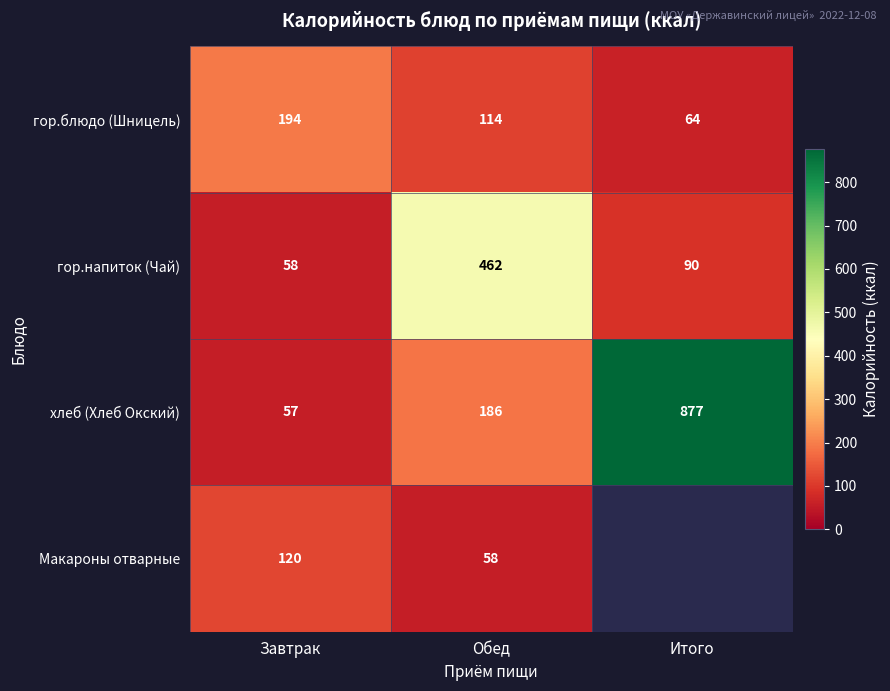

Is it true that гор.напиток (Чай) equals 462 at Обед?

True